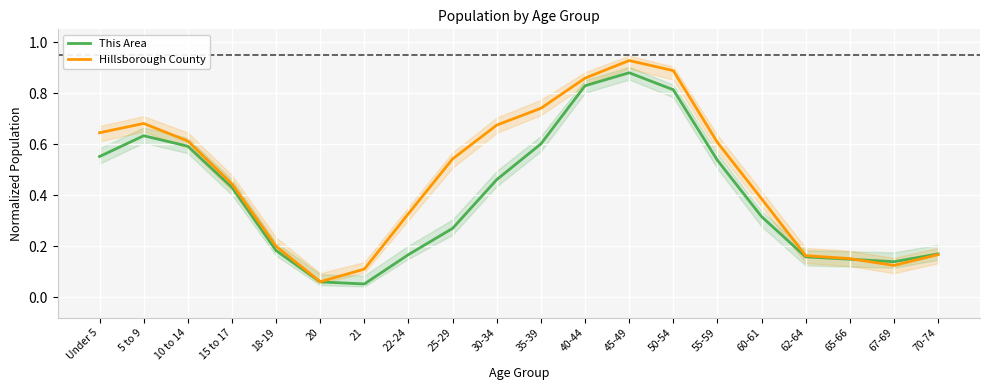

Reading right to left, list all the values displayed in this chart.

This Area: 70-74=0.2	67-69=0.1	65-66=0.1	62-64=0.2	60-61=0.3	55-59=0.5	50-54=0.8	45-49=0.9	40-44=0.8	35-39=0.6	30-34=0.5	25-29=0.3	22-24=0.2	21=0.1	20=0.1	18-19=0.2	15 to 17=0.4	10 to 14=0.6	5 to 9=0.6	Under 5=0.6
Hillsborough County: 70-74=0.2	67-69=0.1	65-66=0.2	62-64=0.2	60-61=0.4	55-59=0.6	50-54=0.9	45-49=0.9	40-44=0.9	35-39=0.7	30-34=0.7	25-29=0.5	22-24=0.3	21=0.1	20=0.1	18-19=0.2	15 to 17=0.4	10 to 14=0.6	5 to 9=0.7	Under 5=0.6